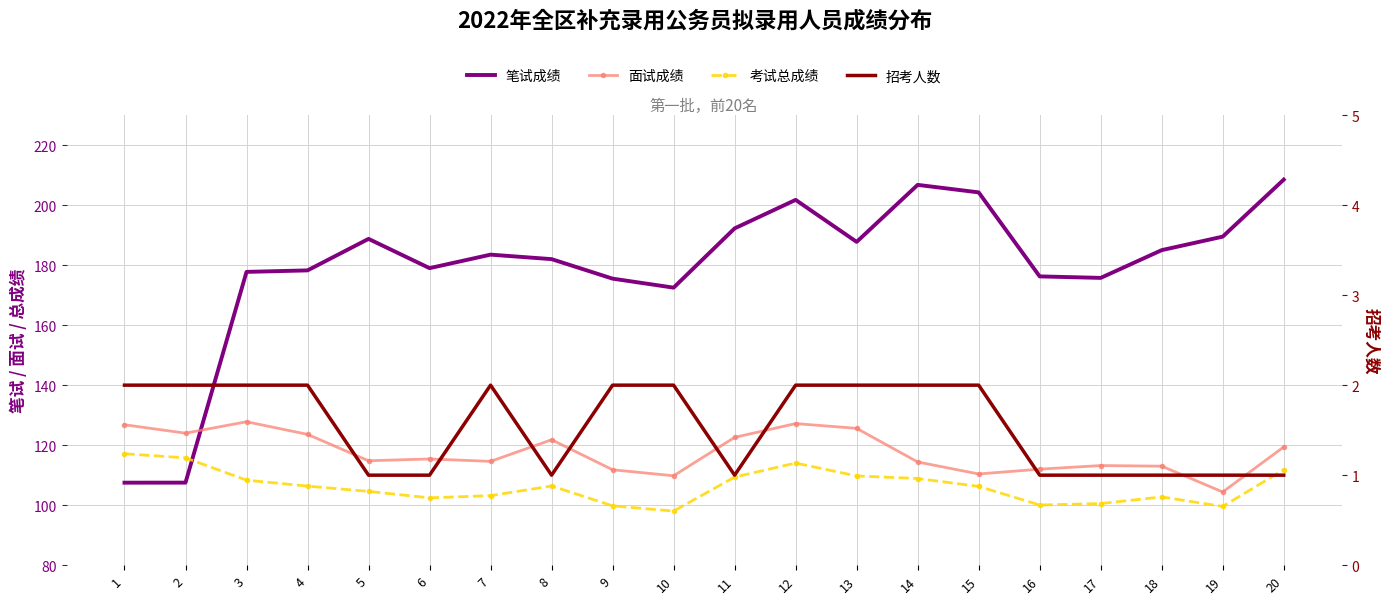

Where do 笔试成绩 and 面试成绩 first cross each other?

2 and 3